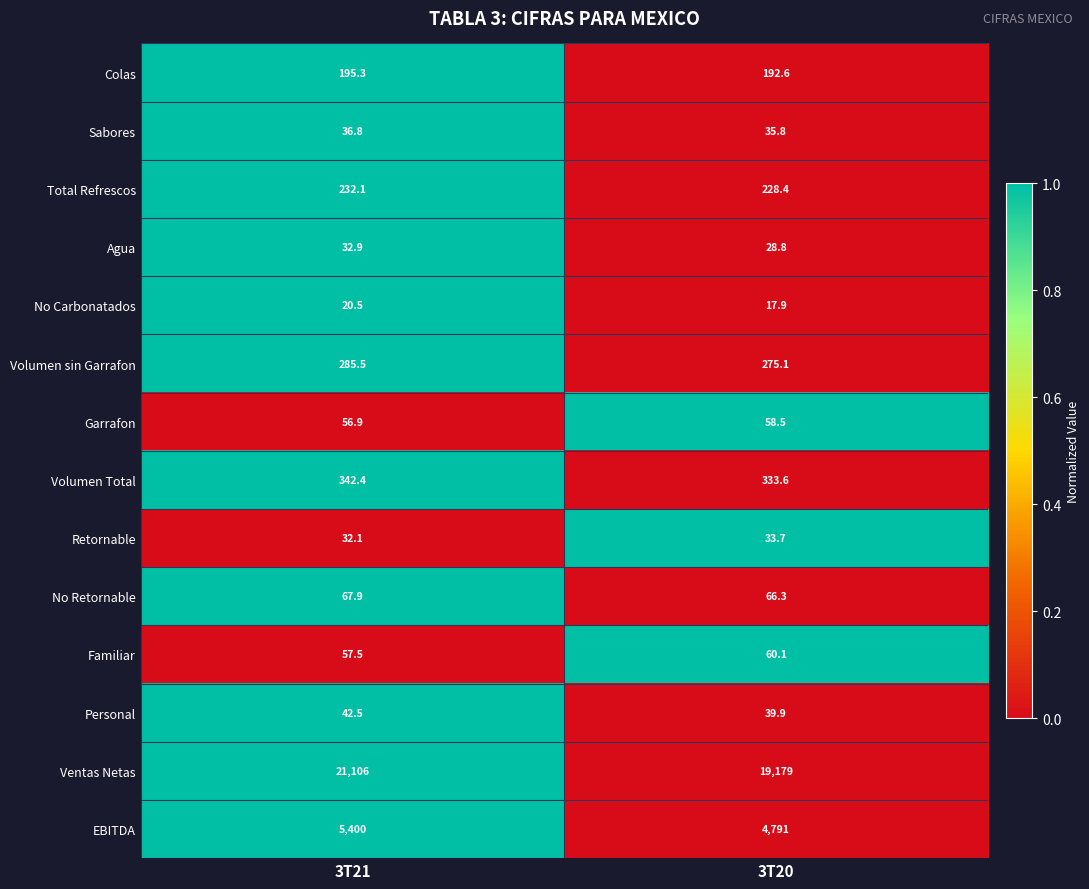

Where does the Personal series first go above 42?

3T21